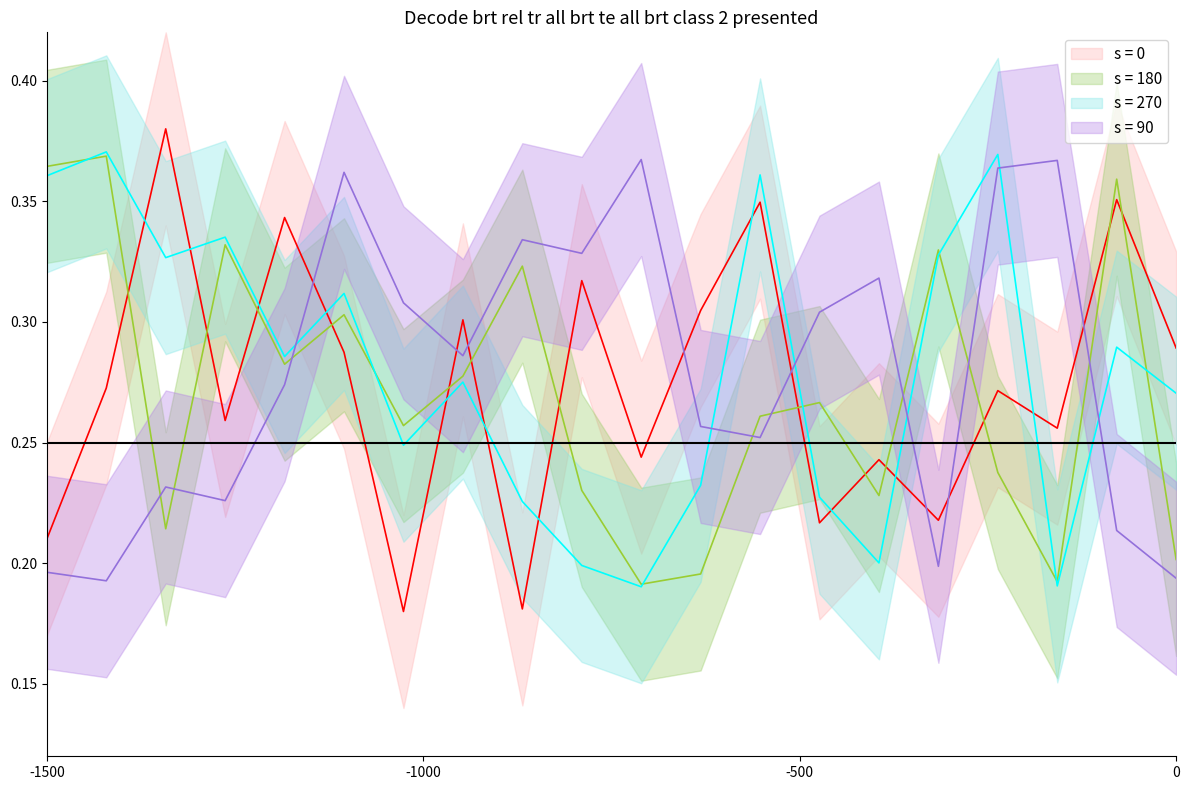

The s = 270 series shows 0.1 at 17. True or false?

False